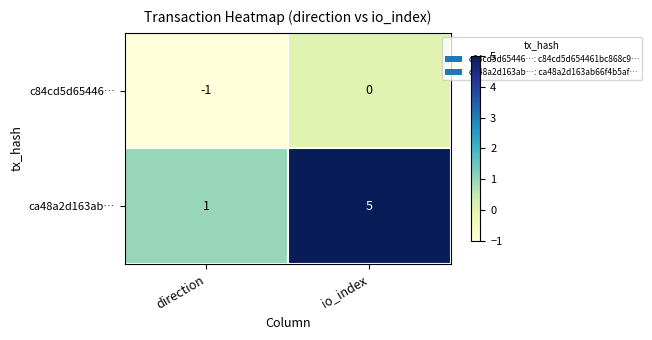

How many values in c84cd5d65446… are below zero?

1